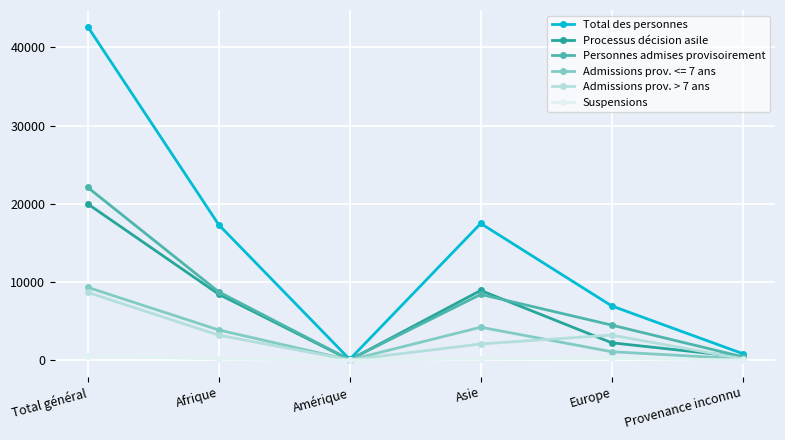

At which category does the chart reach its peak across all series?

Total général